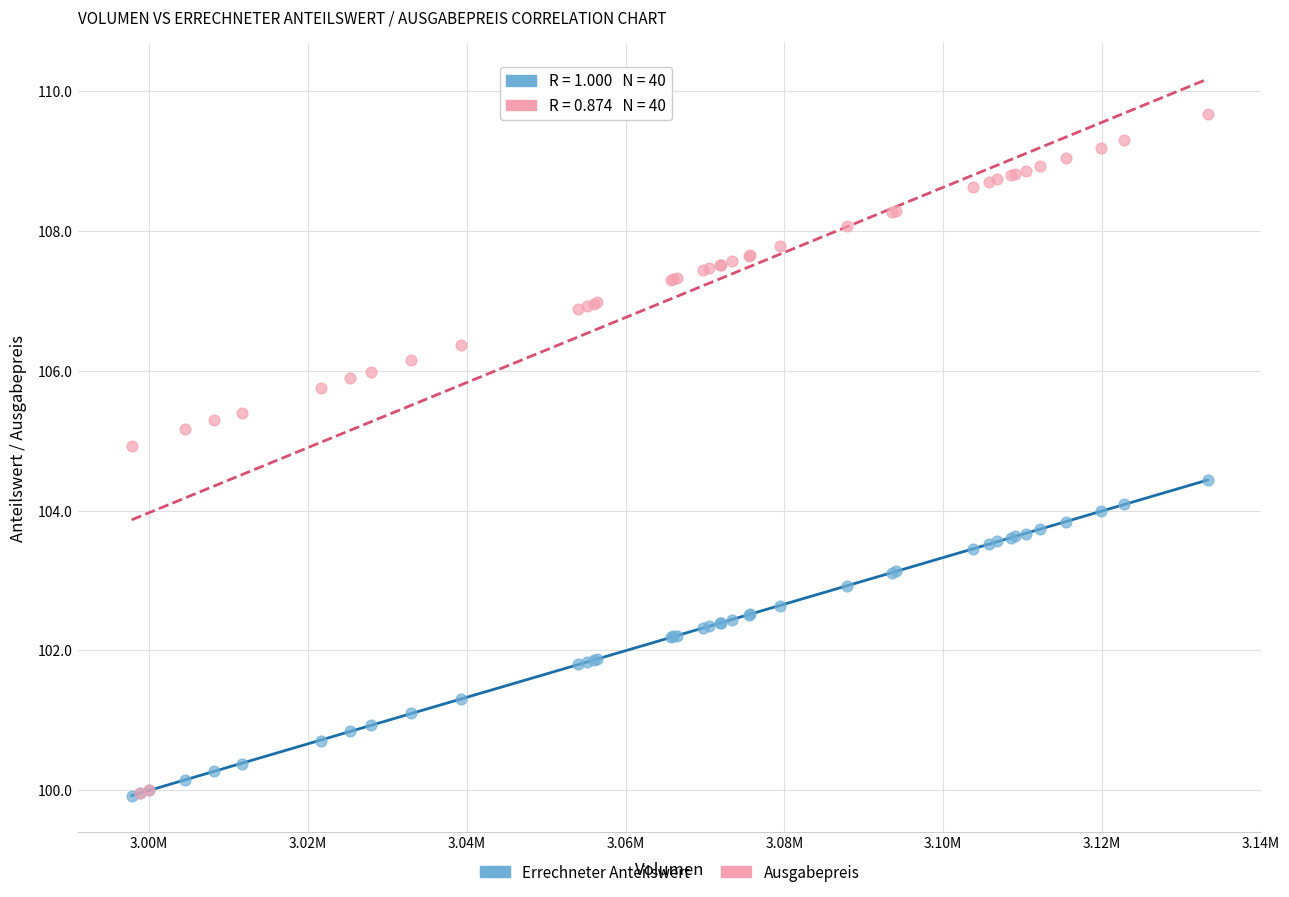

What are all the series names shown in the legend?

Errechneter Anteilswert, Ausgabepreis